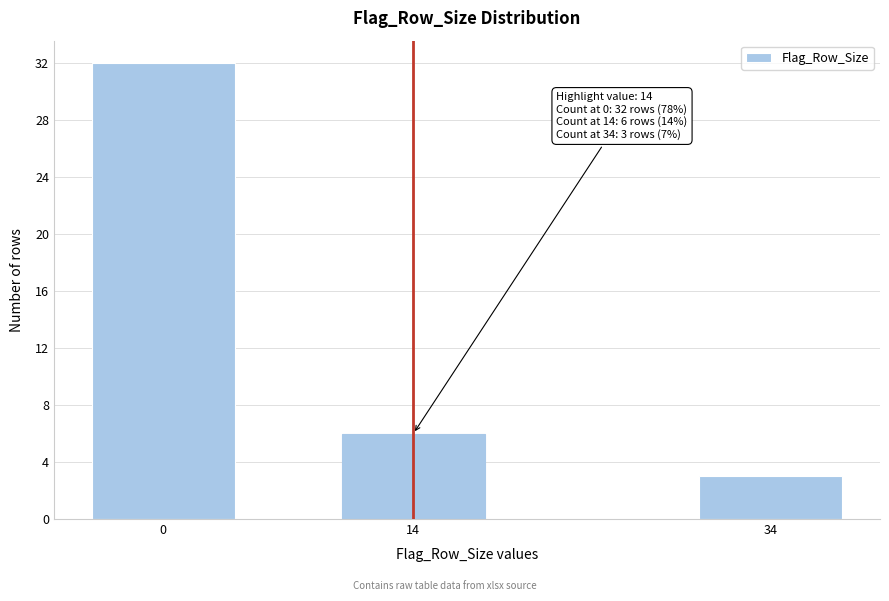

Reading left to right, what are all the values shown in this chart?

32	6	3